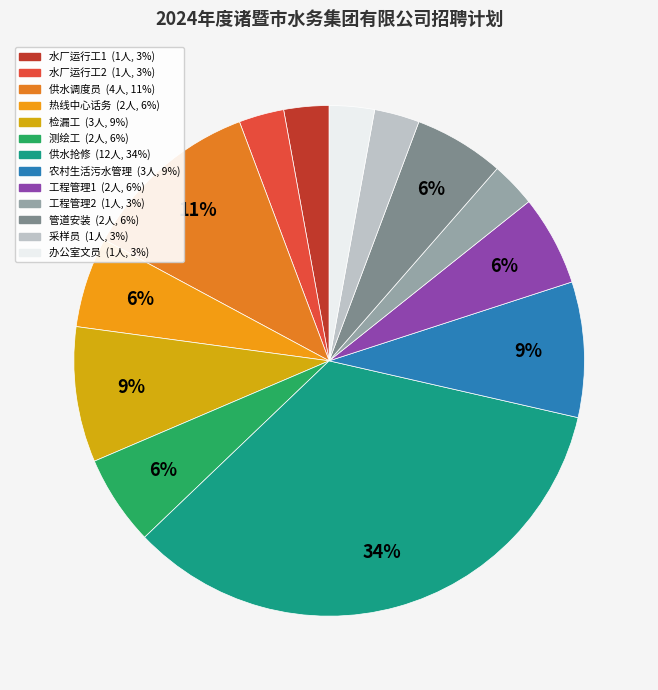

To the nearest percent, what percentage of the pie is 办公室文员?

3%